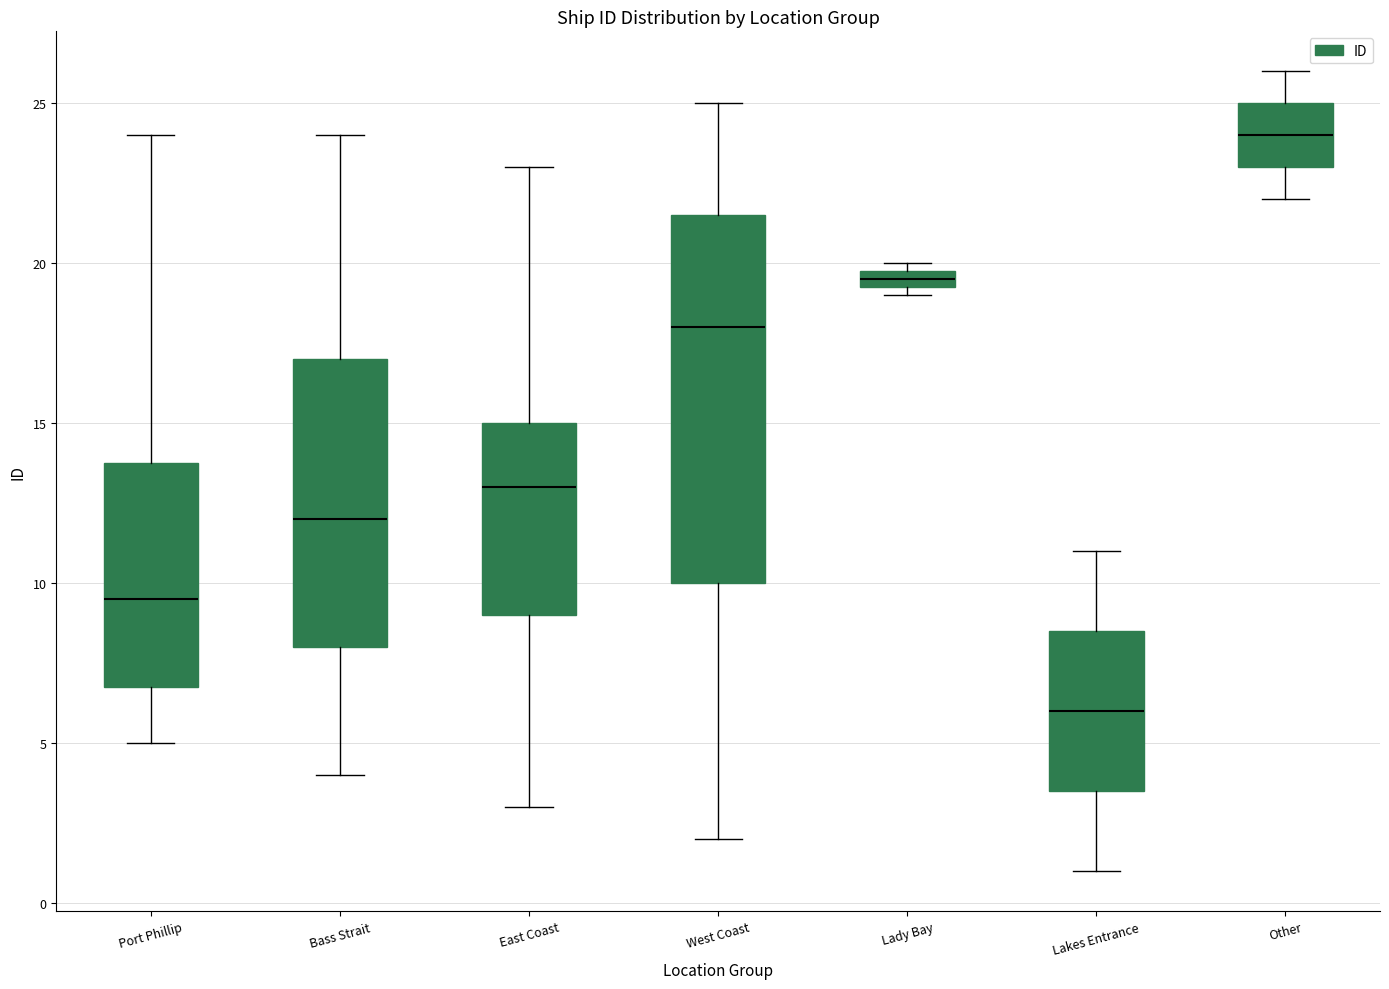

Where is the upper edge of the box for East Coast on the y-axis? The values are not printed on the chart, so give them approximately, as read against the axis.

15.0